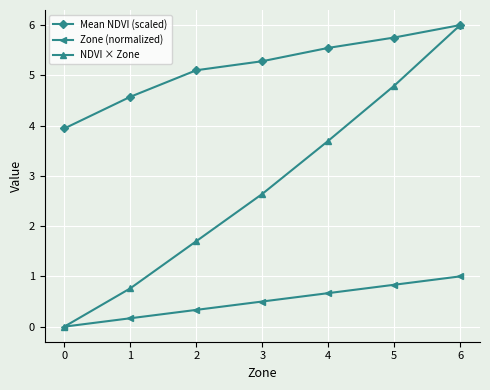

Does the chart display data point markers on the line(s)?

Yes